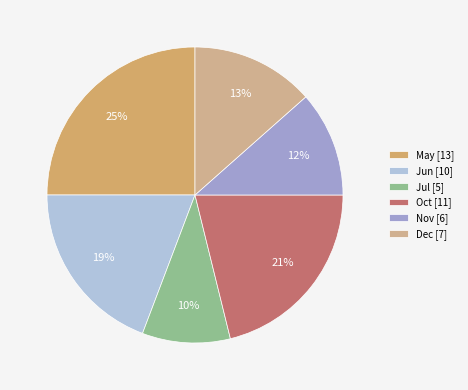

Which category has the smallest portion of the pie?

Jul